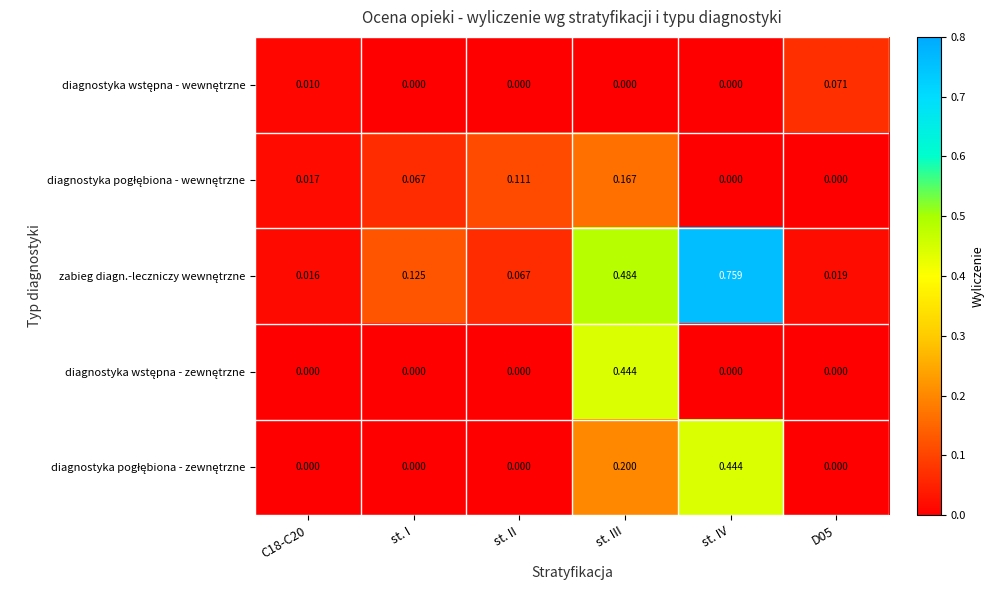

At which category is the sum across all series the highest?

st. III